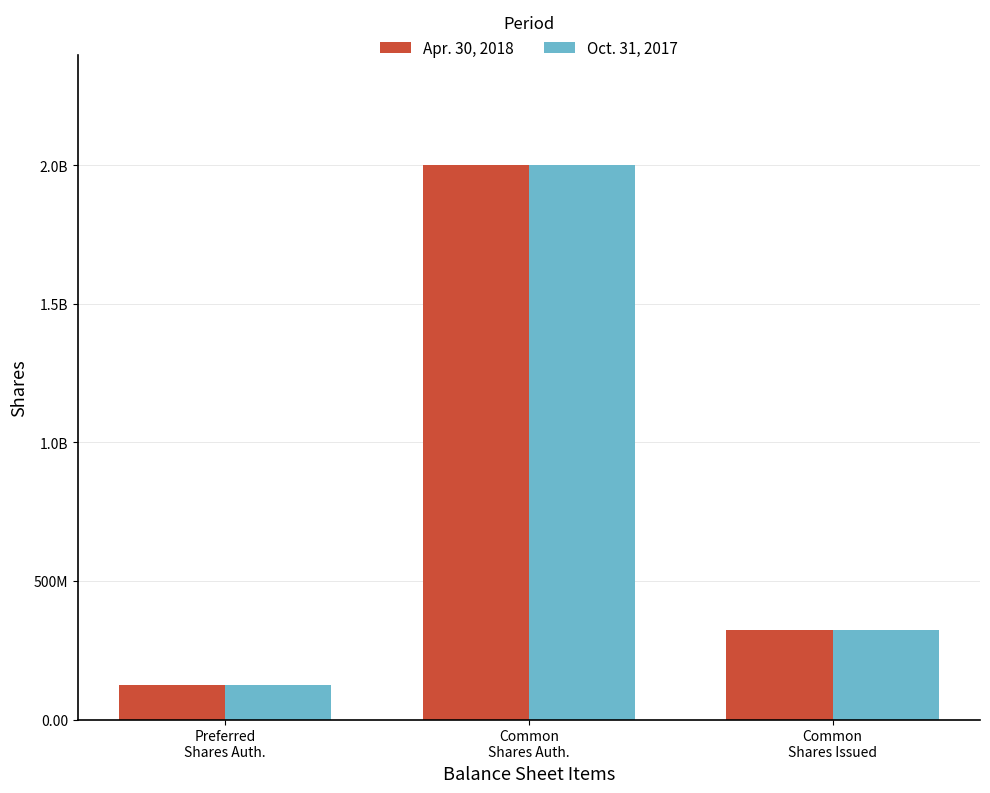

At which label is Oct. 31, 2017 closest to 1062500000?

Common
Shares Issued